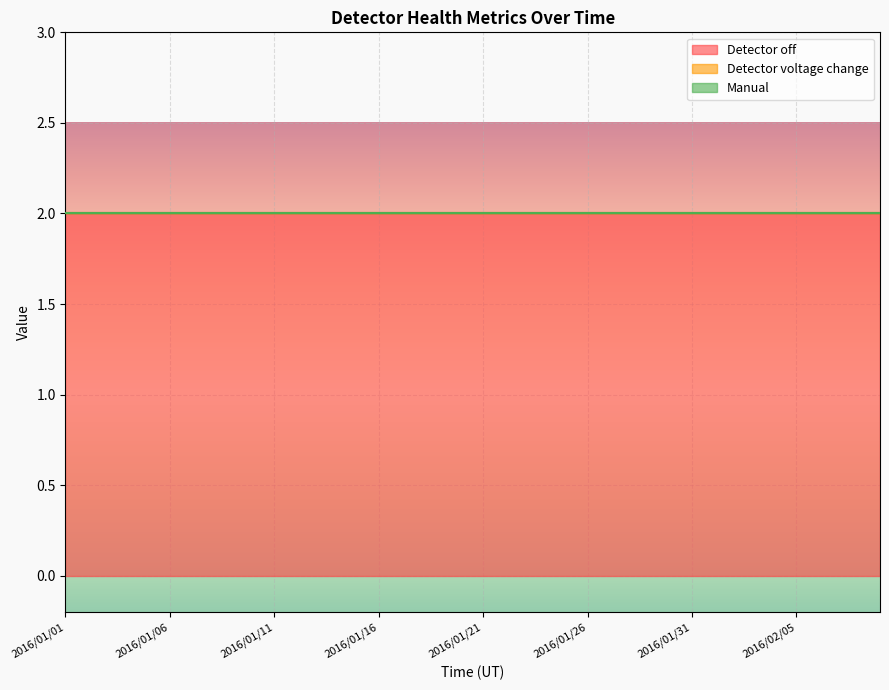

True or false: Detector voltage change and Detector off cross at least once.

False